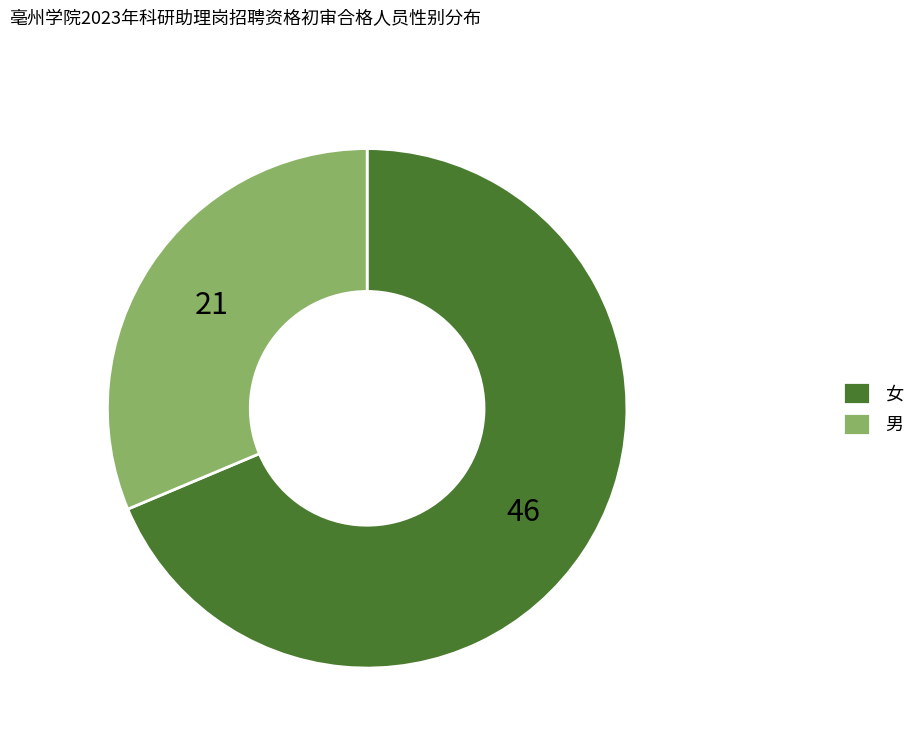

How many slices are in this pie chart?

2